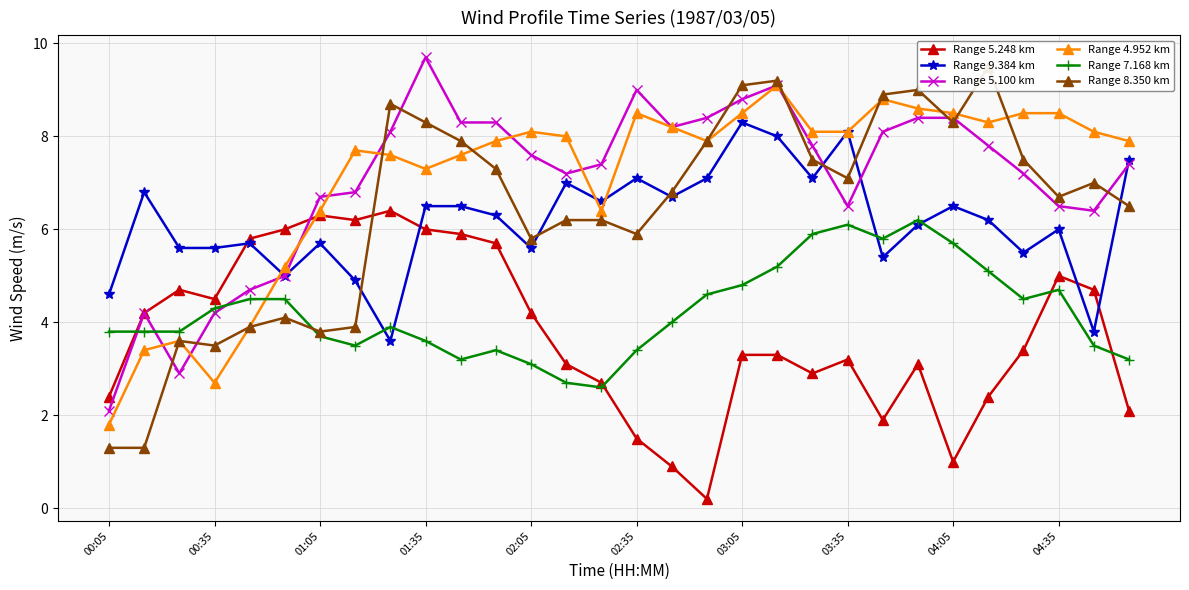

What is the minimum value for Range 7.168 km?

2.6